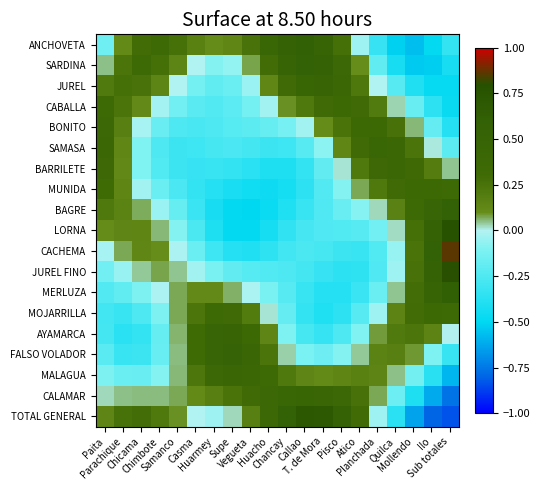

At Quilca, list the series in order from smallest to largest.

ANCHOVETA, SARDINA, TOTAL GENERAL, JUREL, CALAMAR, CACHEMA, JUREL FINO, LORNA, CABALLA, MERLUZA, MALAGUA, MOJARRILLA, BAGRE, FALSO VOLADOR, AYAMARCA, BONITO, MUNIDA, SAMASA, BARRILETE